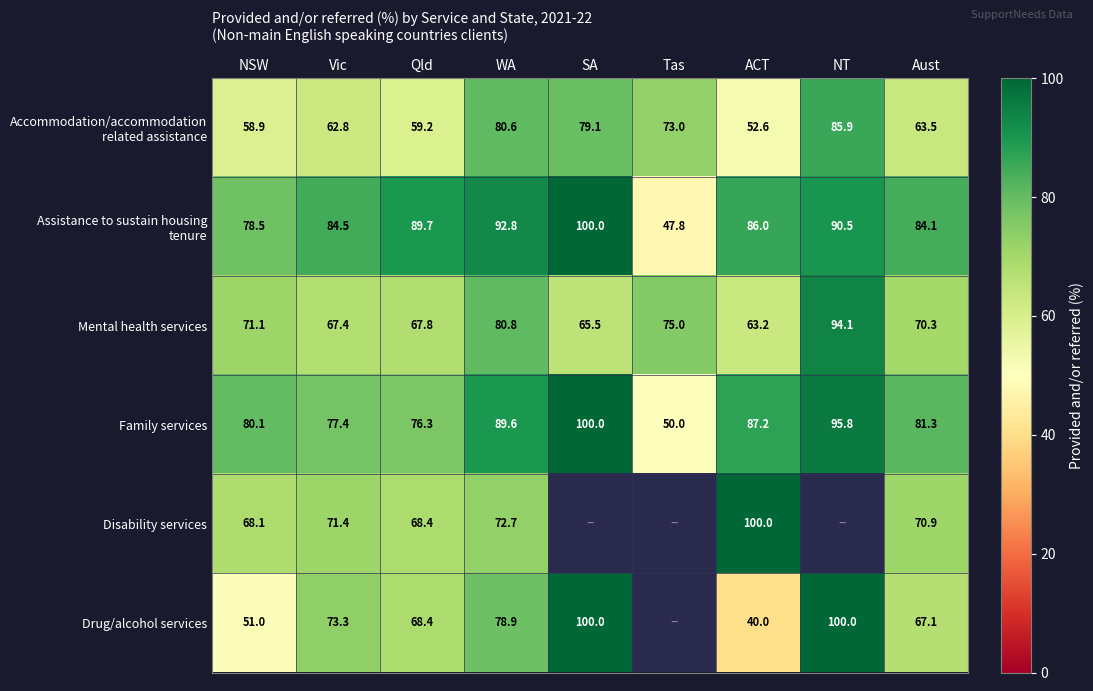

Count the number of data series in this chart.

6